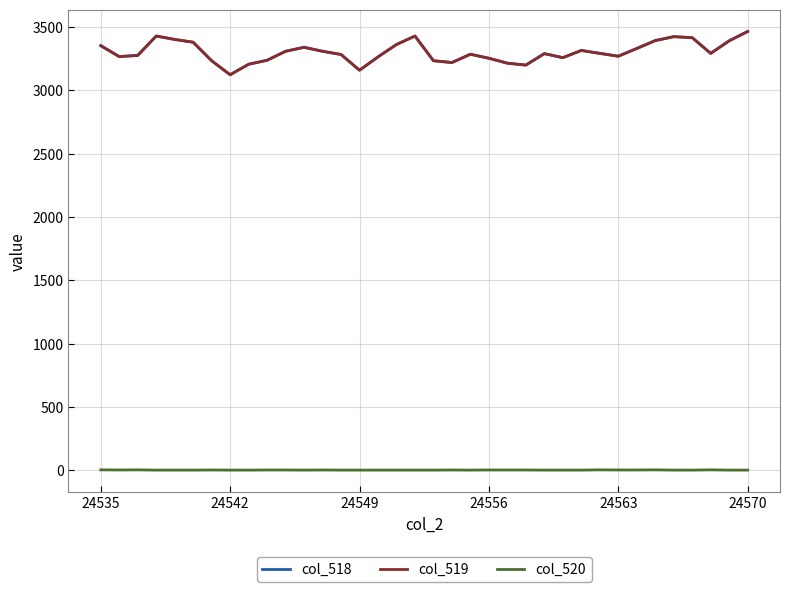

True or false: col_520 and col_518 cross at least once.

False